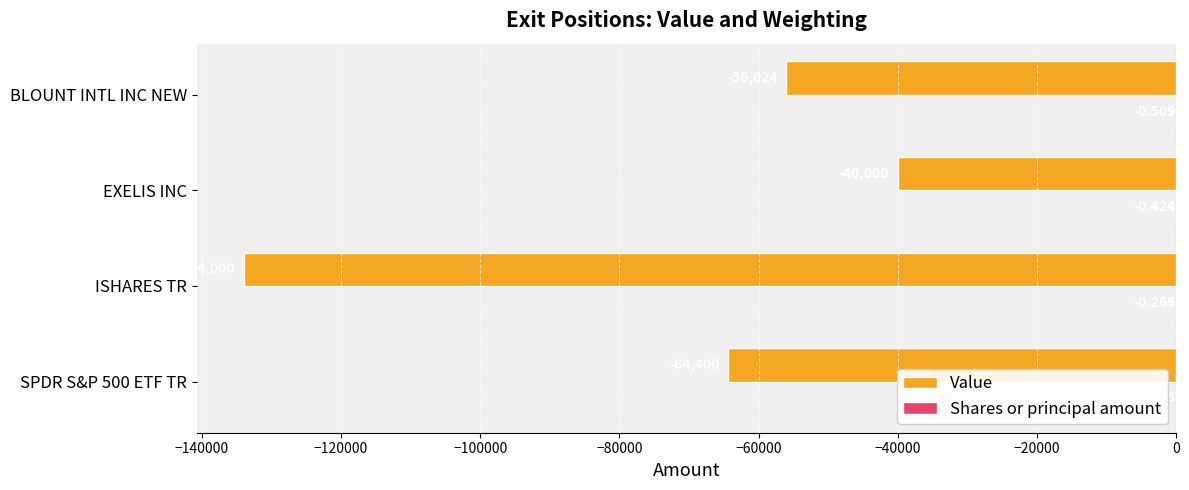

Which series changed the most between SPDR S&P 500 ETF TR and BLOUNT INTL INC NEW?

Value